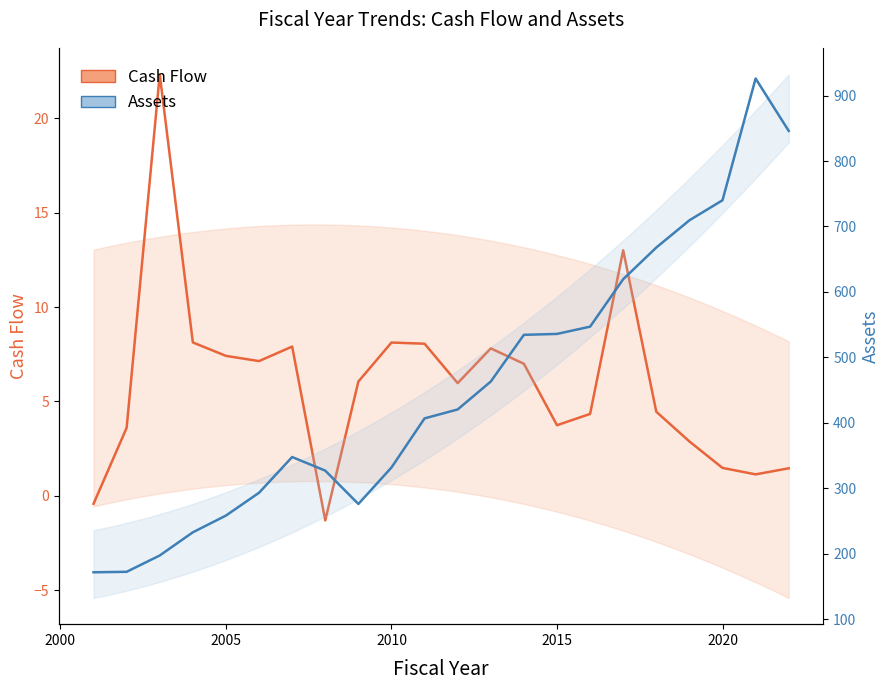

Which series has the widest spread of values?

Assets